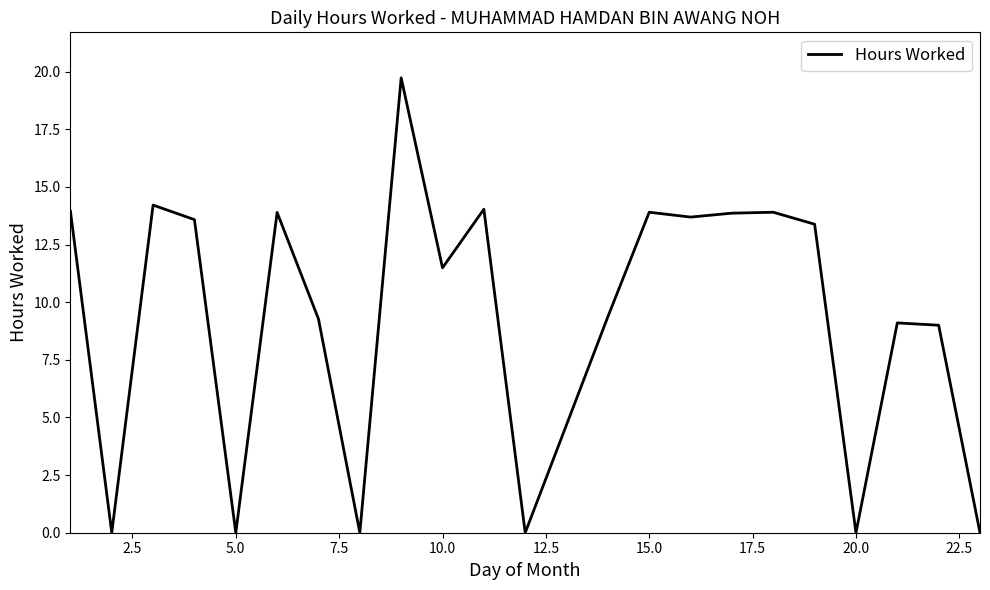

What is the greatest value displayed?

19.7